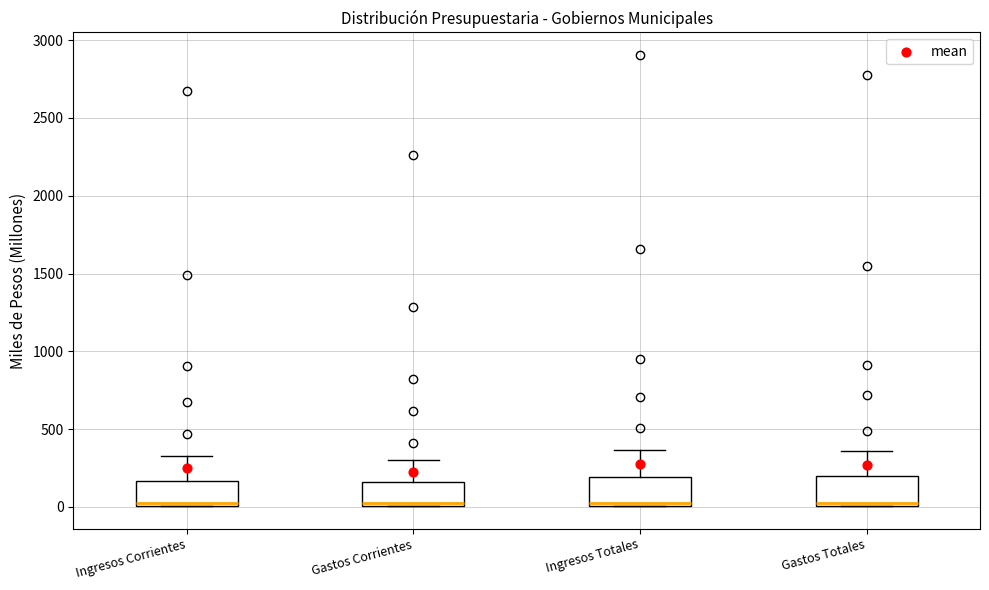

Where is the lower edge of the box for Gastos Corrientes on the y-axis? The values are not printed on the chart, so give them approximately, as read against the axis.

0